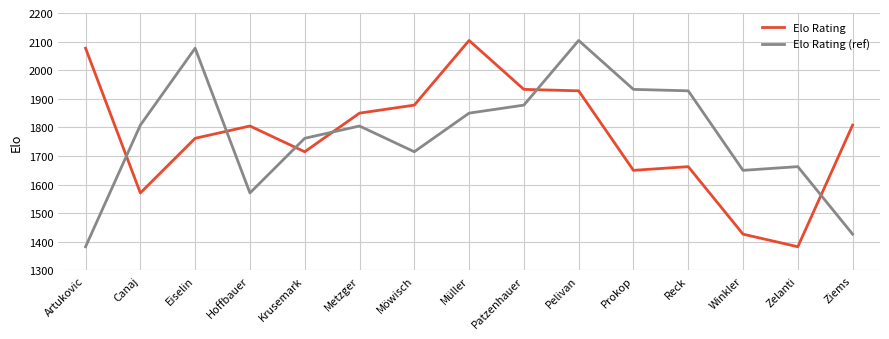

Which series ends up on top after the final intersection of Elo Rating (ref) and Elo Rating?

Elo Rating